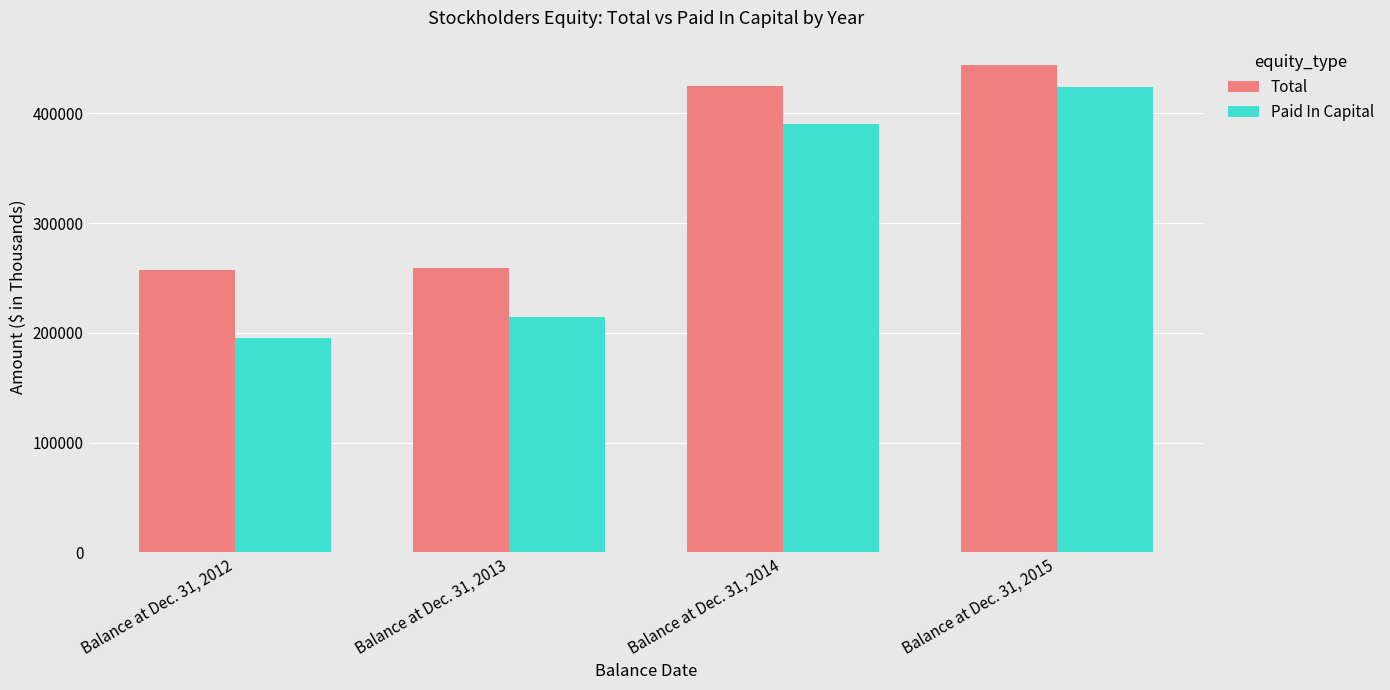

The Total series shows 425243 at Balance at Dec. 31, 2014. True or false?

True